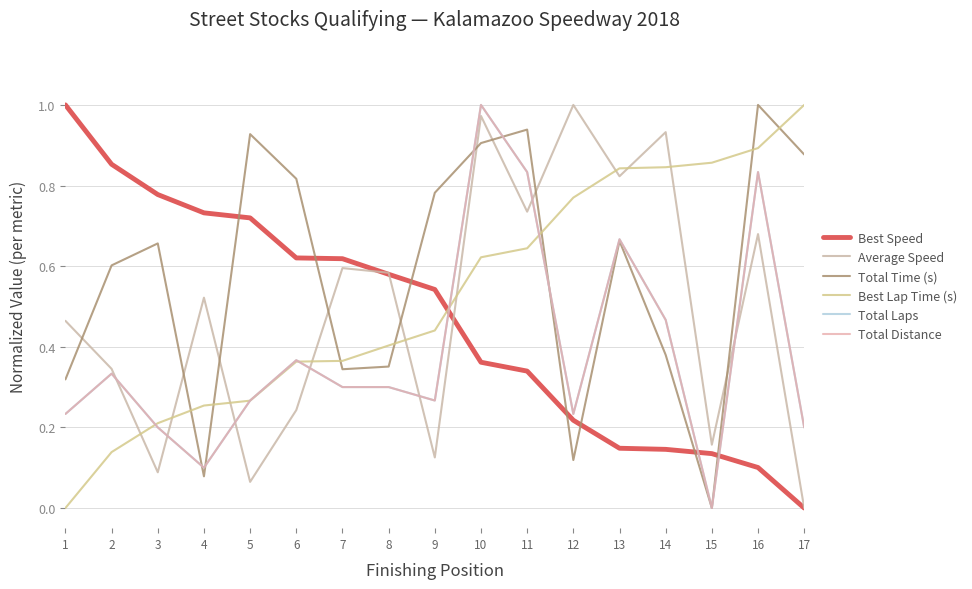

Between 6 and 2, which is larger?

2